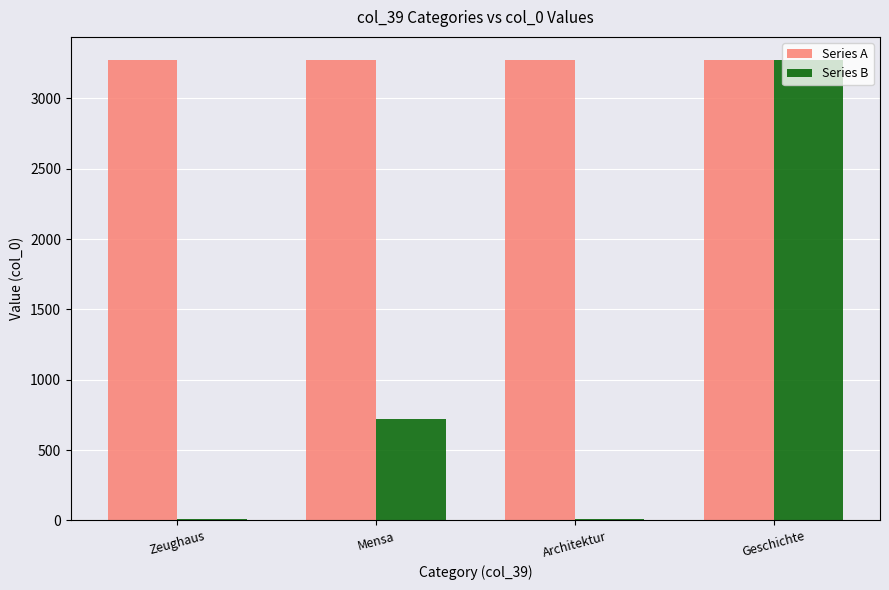

Read the Series A value at Geschichte.

3274